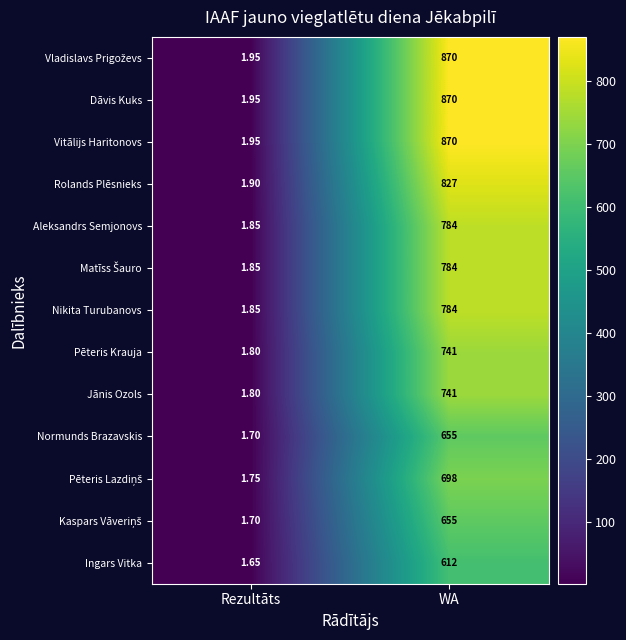

At which label is Pēteris Krauja closest to 371?

Rezultāts